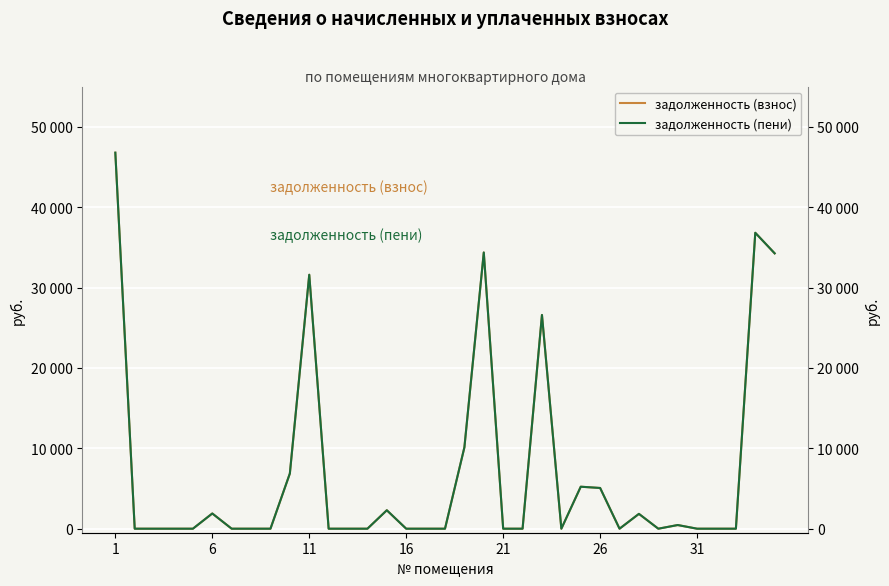

Rank the series by their maximum value, from lowest to highest.

задолженность (взнос), задолженность (пени)